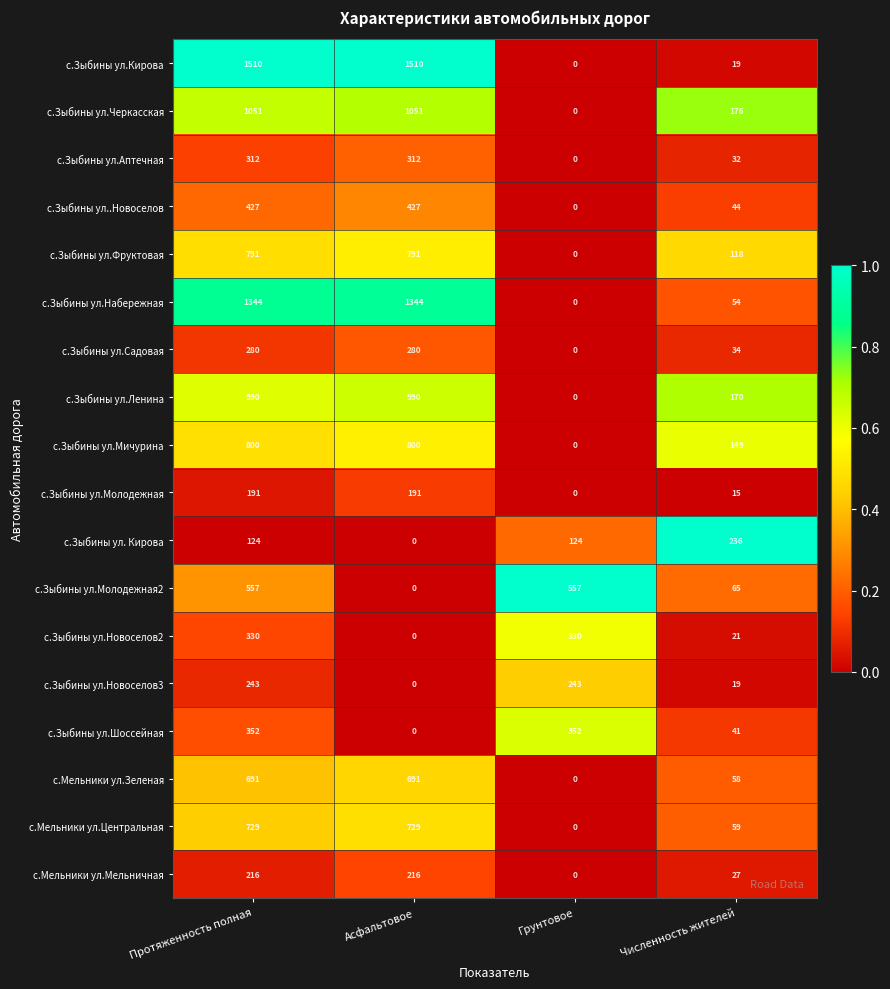

Which series has the largest range (max minus min)?

с.Зыбины ул.Кирова